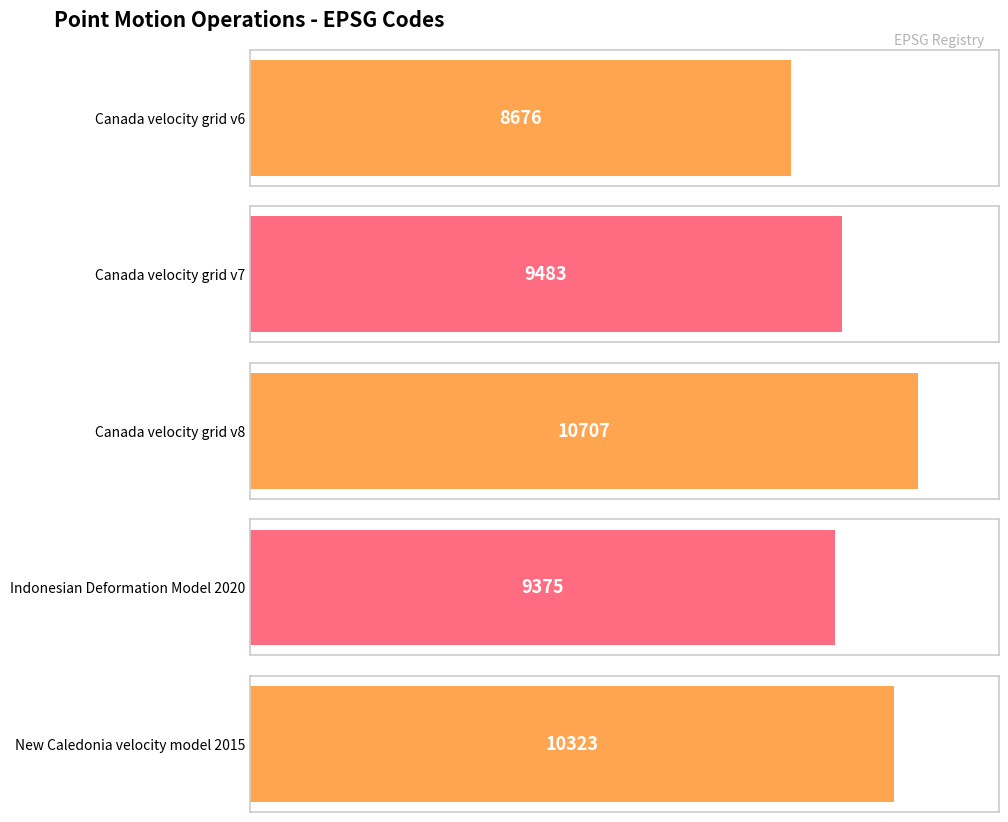

How many bars are there in total?

5